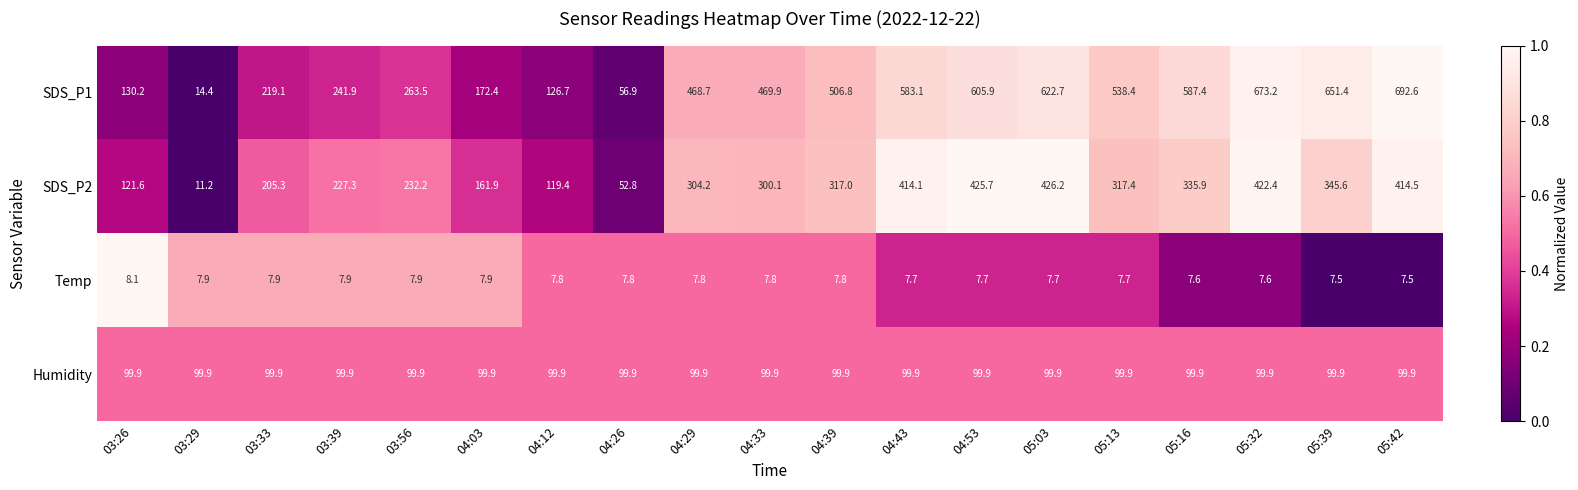

Which series has the largest total across all categories?

SDS_P1